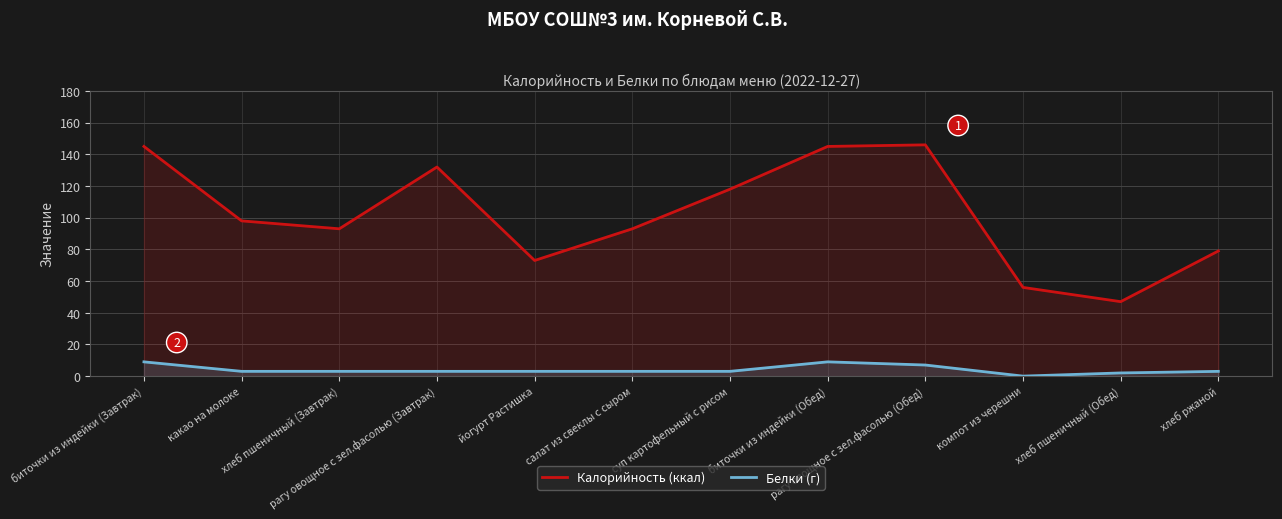

Rank the series by their maximum value, from lowest to highest.

Белки (г), Калорийность (ккал)